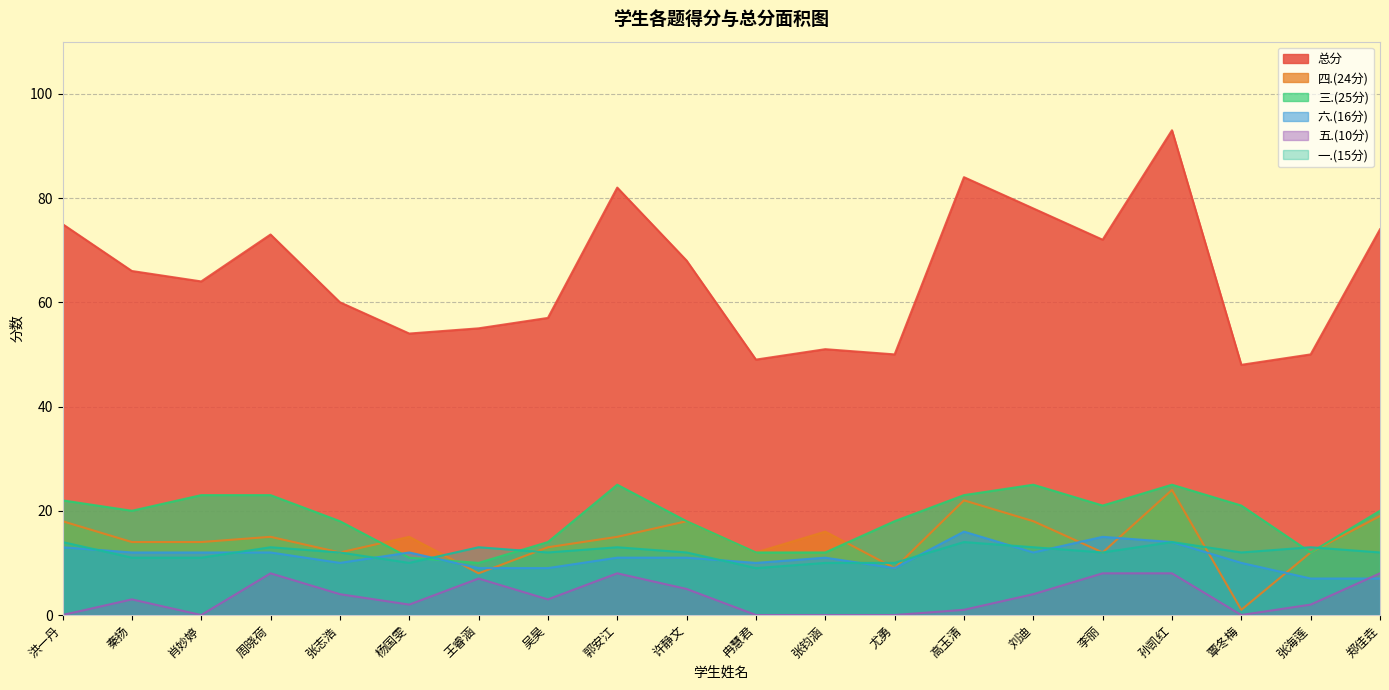

True or false: 五.(10分) and 四.(24分) intersect in this chart.

False